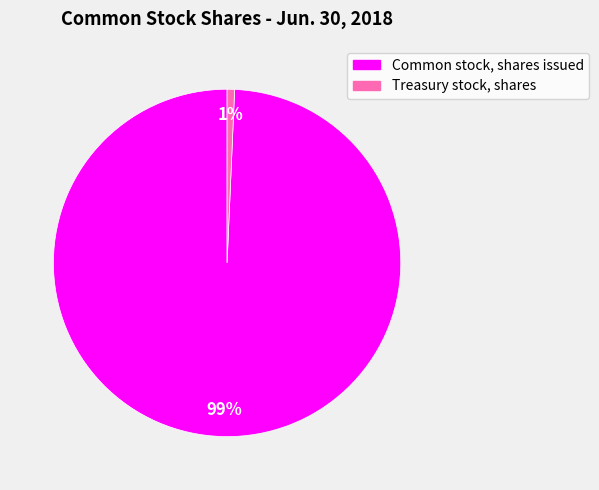

What percentage is the Treasury stock, shares slice, to the nearest percent?

1%